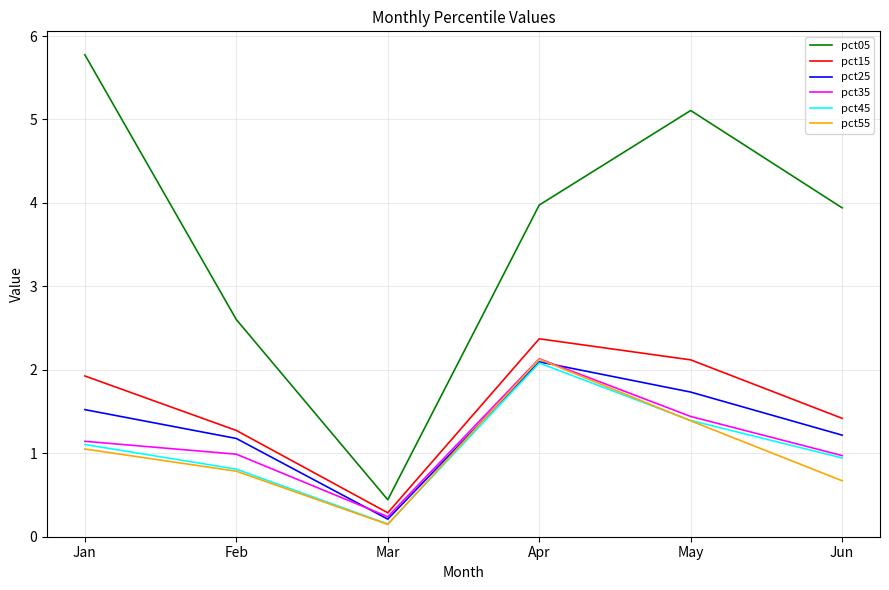

True or false: pct25 and pct15 intersect in this chart.

False